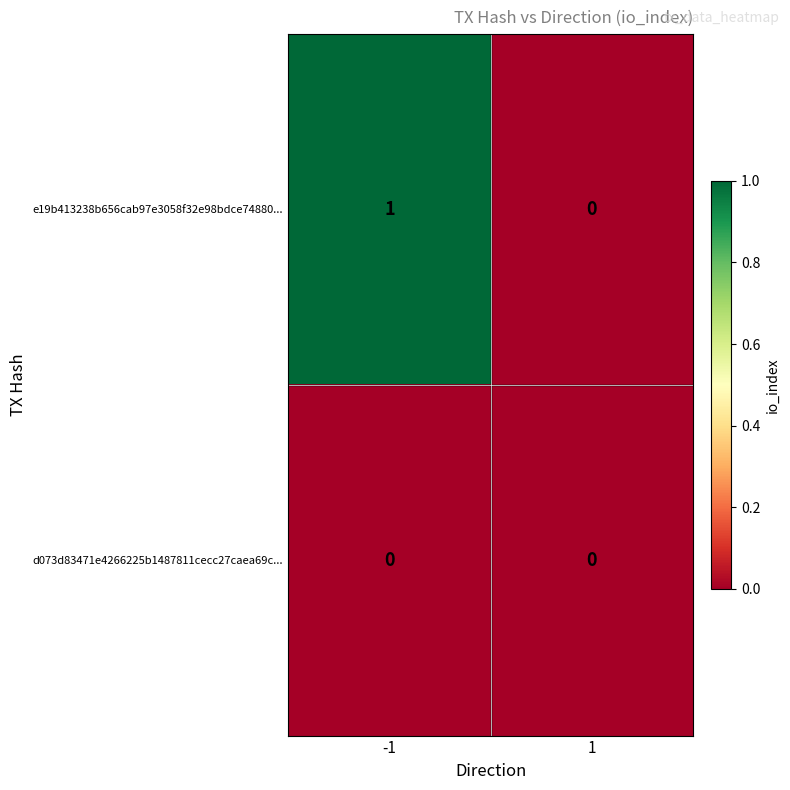

List the series in order of their overall mean, lowest first.

d073d83471e4266225b1487811cecc27caea69c..., e19b413238b656cab97e3058f32e98bdce74880...